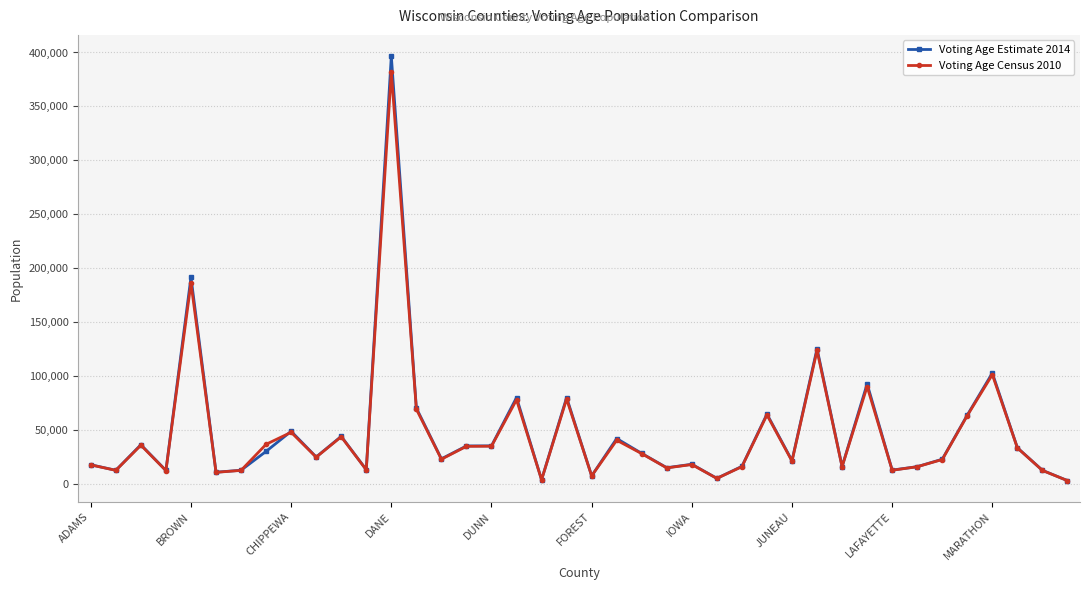

What is the maximum value shown in the chart?

396640